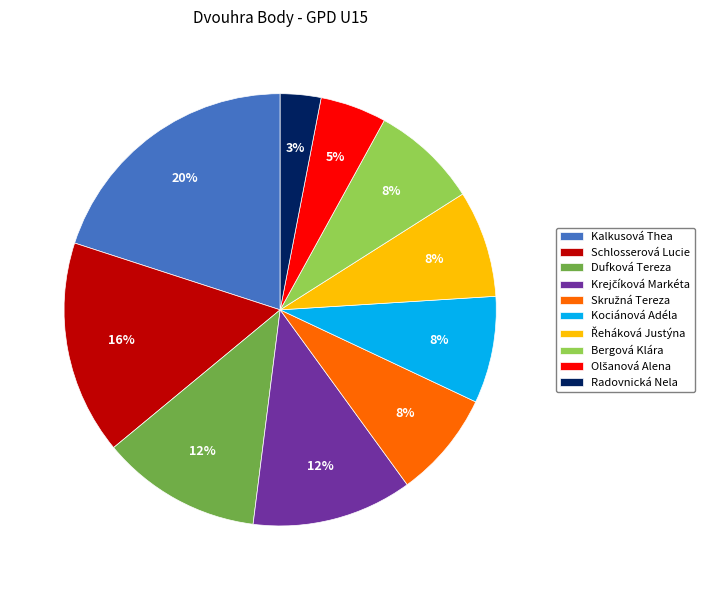

Which category has the smallest portion of the pie?

Radovnická Nela